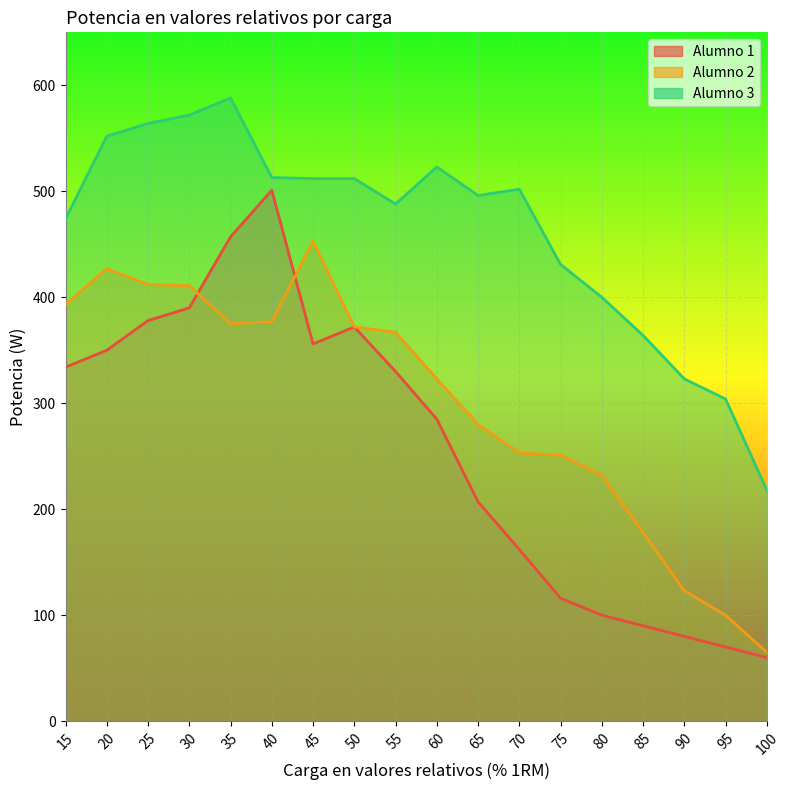

Where is the first local maximum for Alumno 3?

35